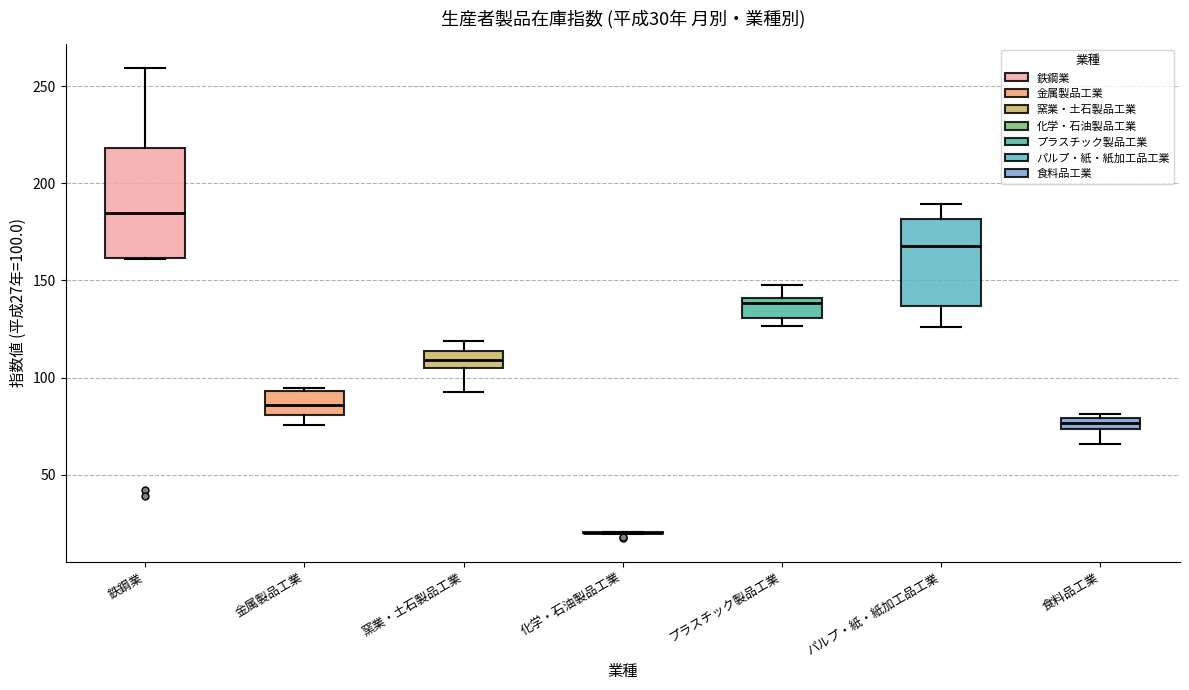

Comparing the boxes themselves (not the whiskers), which one is the tallest?

鉄鋼業